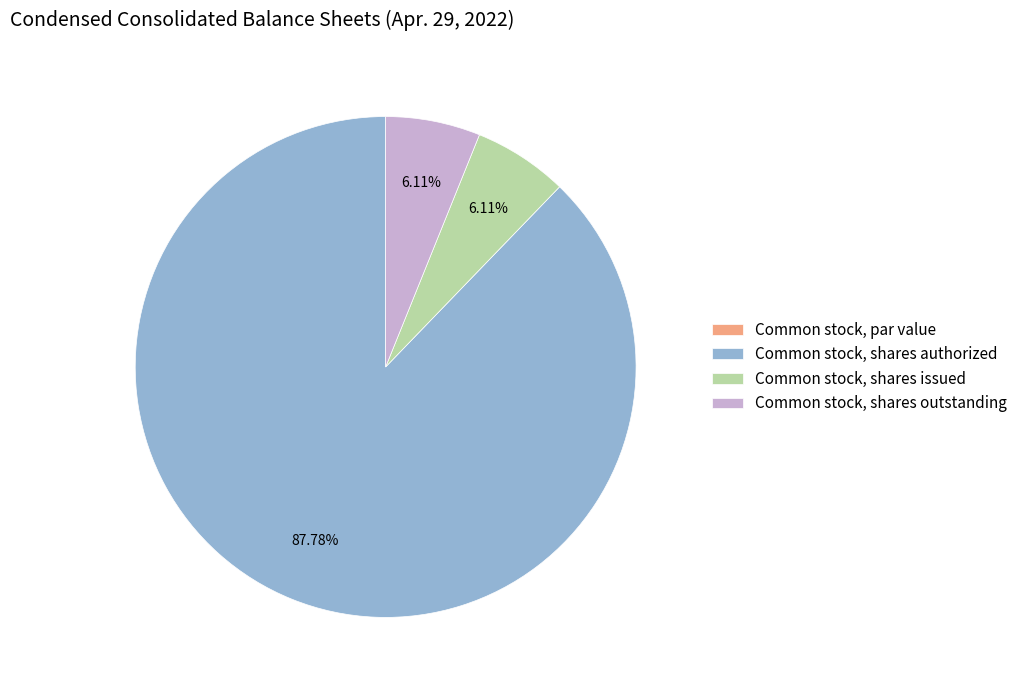

Which slice is the largest?

Common stock, shares authorized